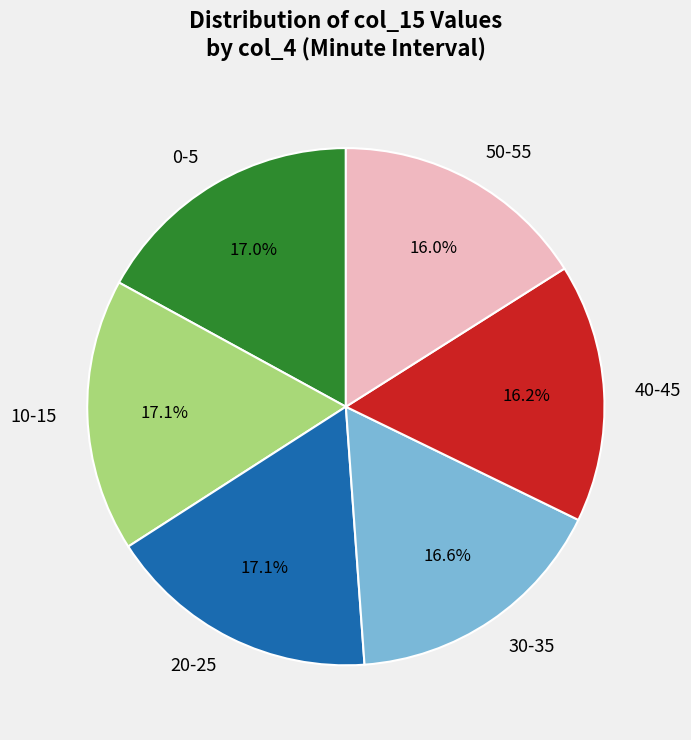

Which has a higher value, 0-5 or 50-55?

0-5